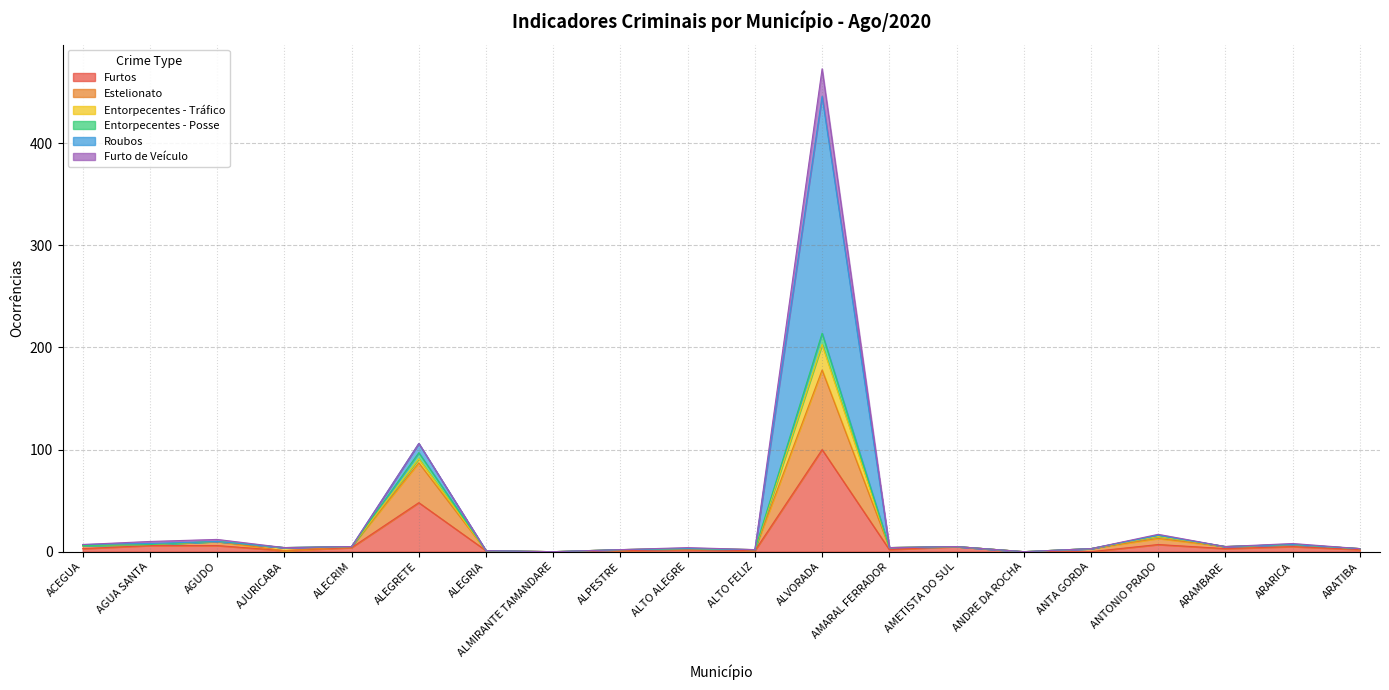

How many data points does each series have?

20